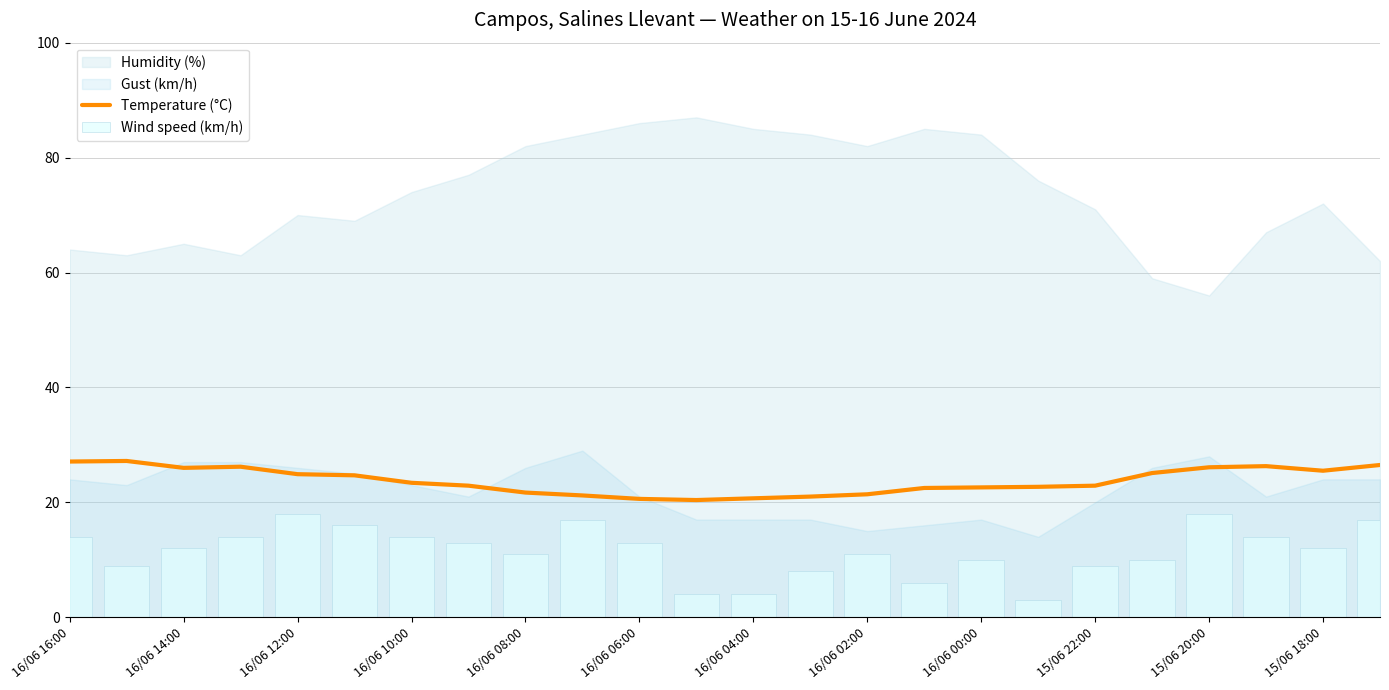

How many groups of bars are there?

24